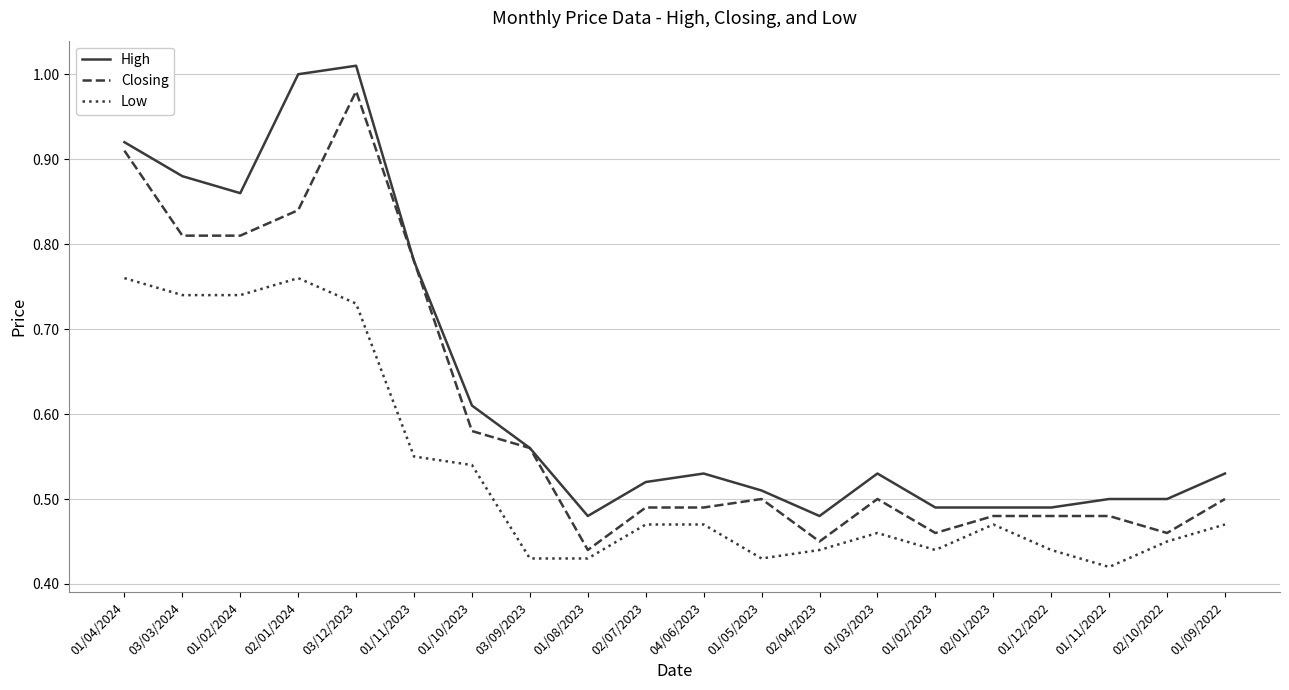

What position from the right is 02/07/2023?

11